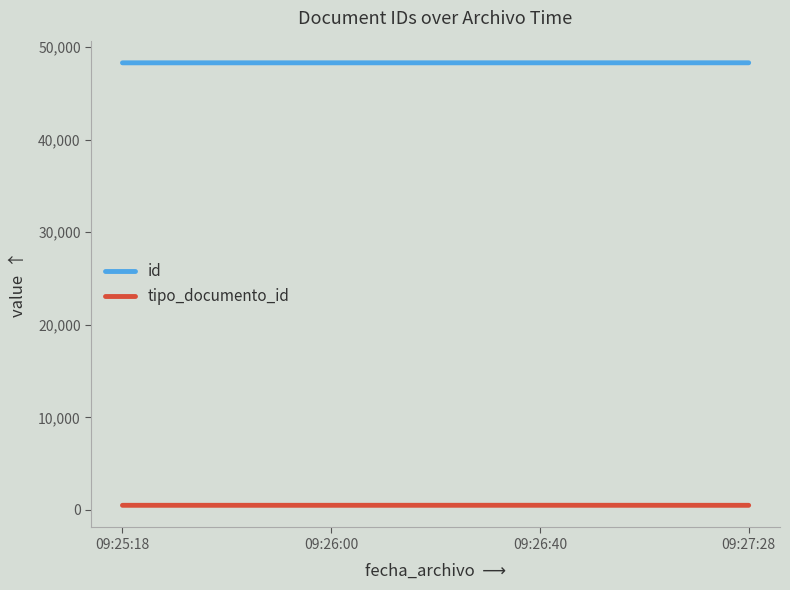

Read the id value at 09:26:00.

48308